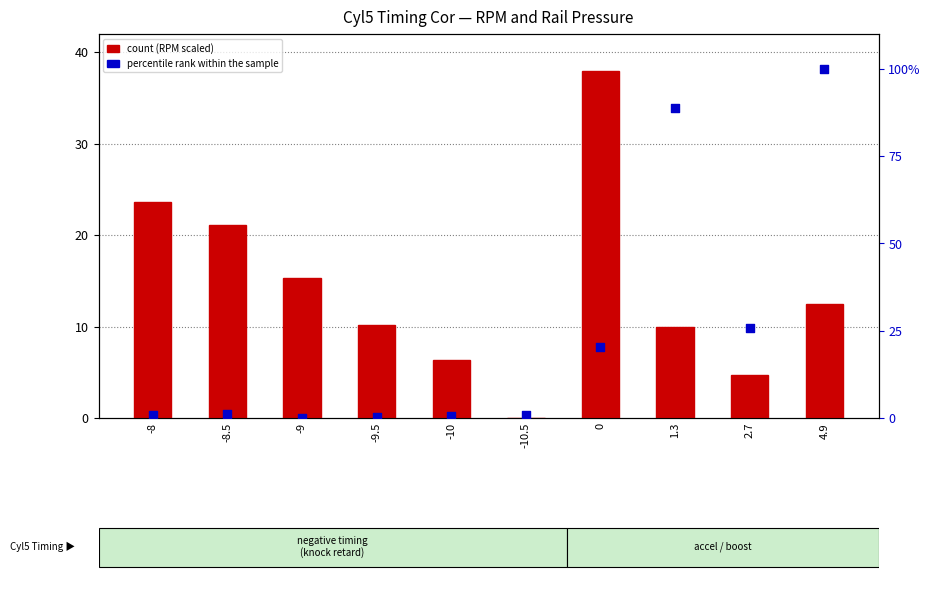

At which category is the sum across all series the highest?

4.9